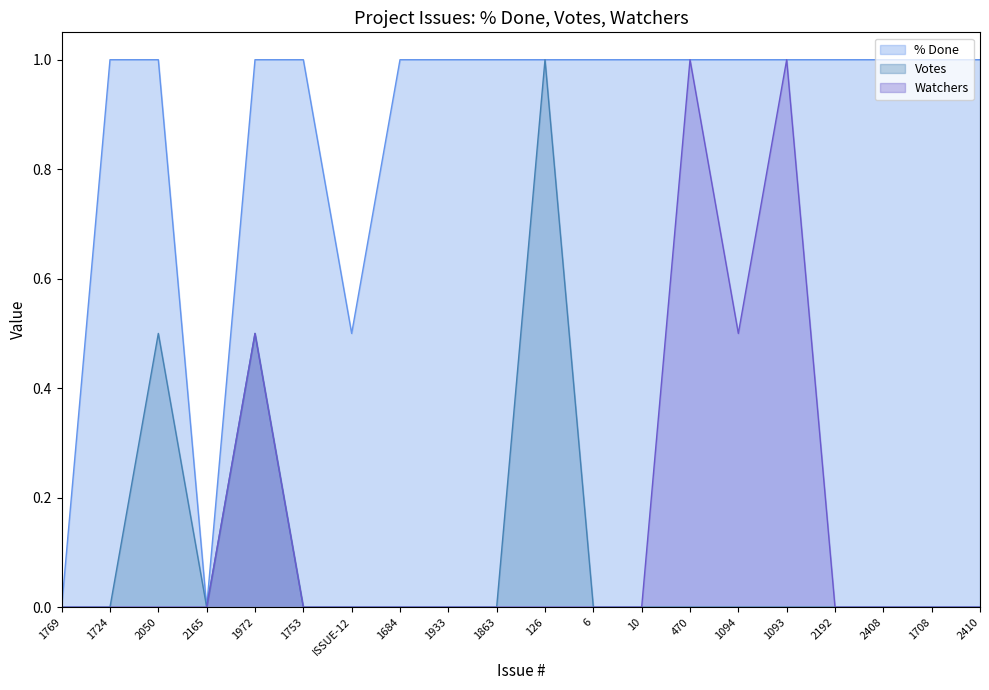

Does the chart have visible grid lines?

No